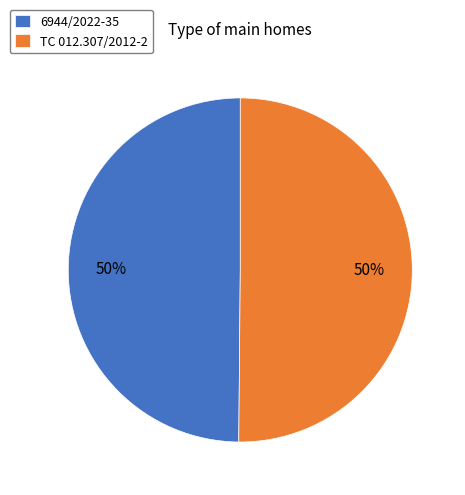

To the nearest percent, what is the combined percentage of 6944/2022-35 and TC 012.307/2012-2?

100%